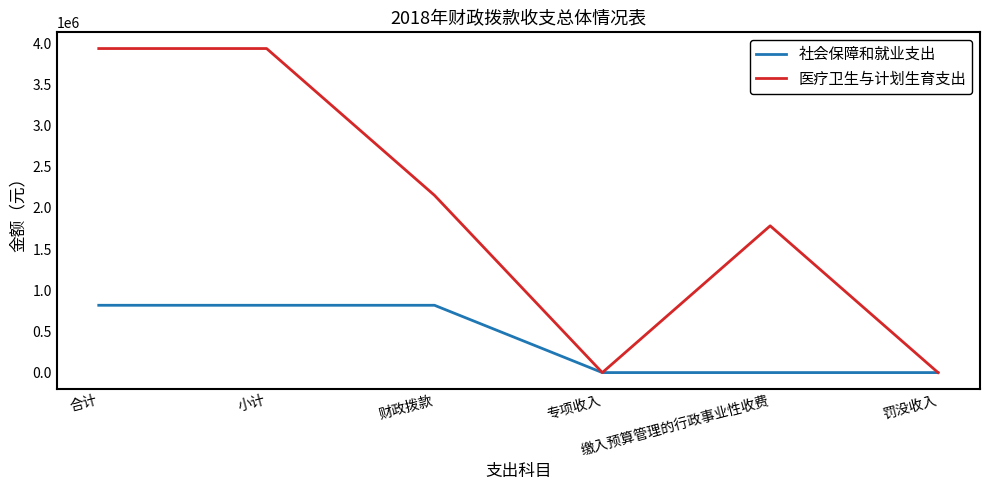

Between 小计 and 专项收入, which series saw the biggest shift?

医疗卫生与计划生育支出